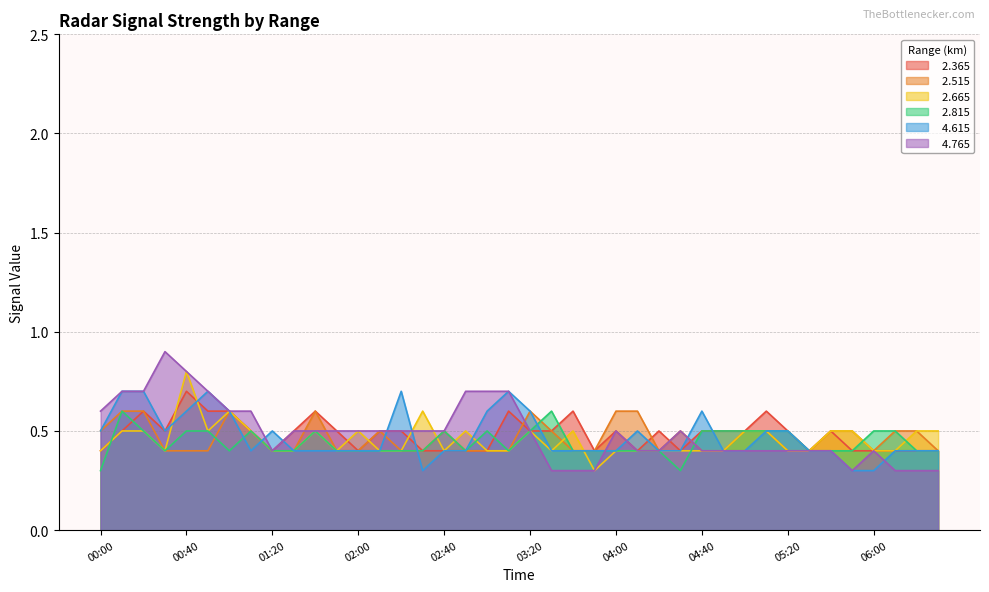

How many lines are shown in the chart?

6